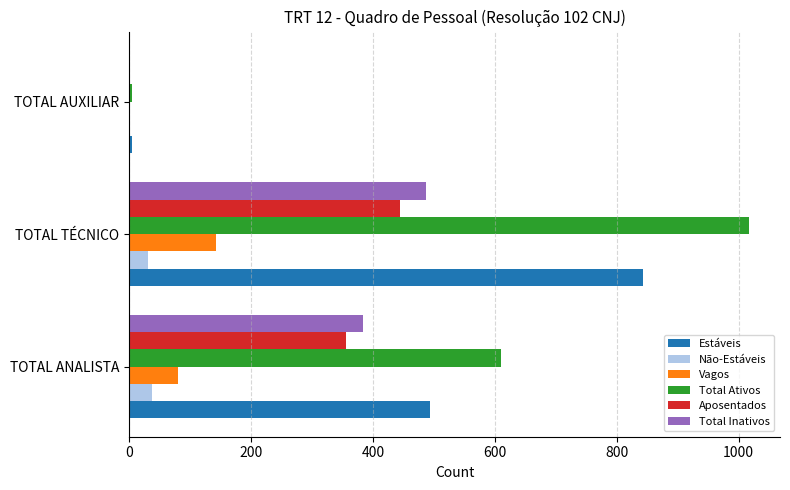

At which category is the sum across all series the highest?

TOTAL TÉCNICO